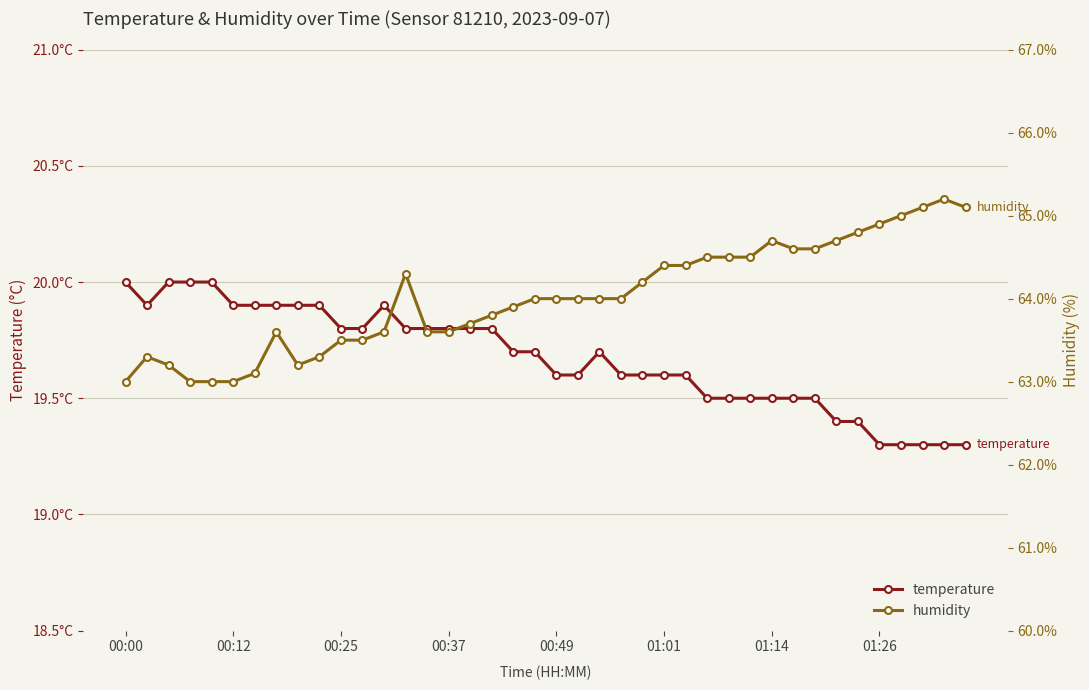

True or false: humidity and temperature intersect in this chart.

False